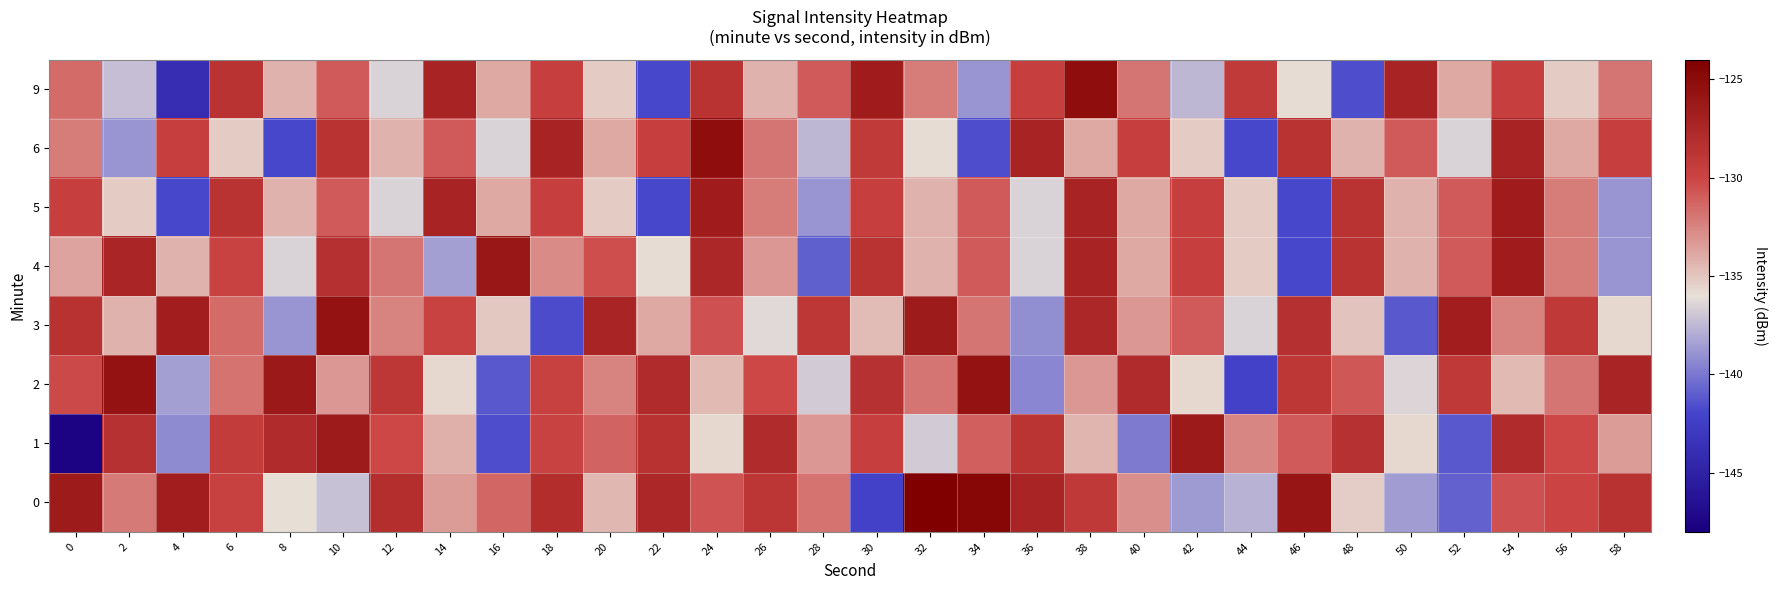

How many data points does each series have?

30